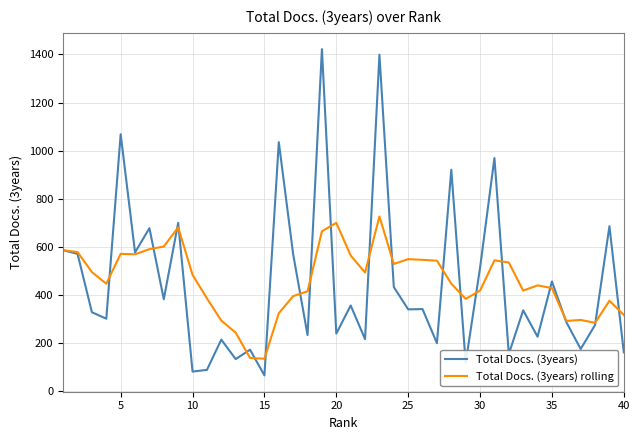

Which series has the largest range (max minus min)?

Total Docs. (3years)